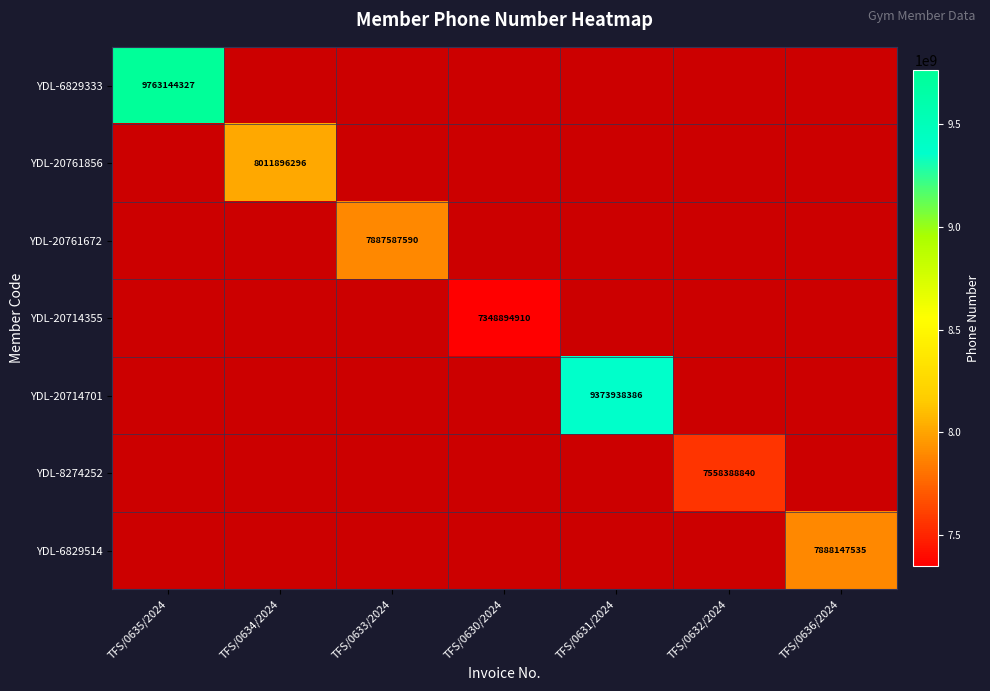

The value of YDL-20761672 at TFS/0633/2024 is 7887587590. True or false?

True